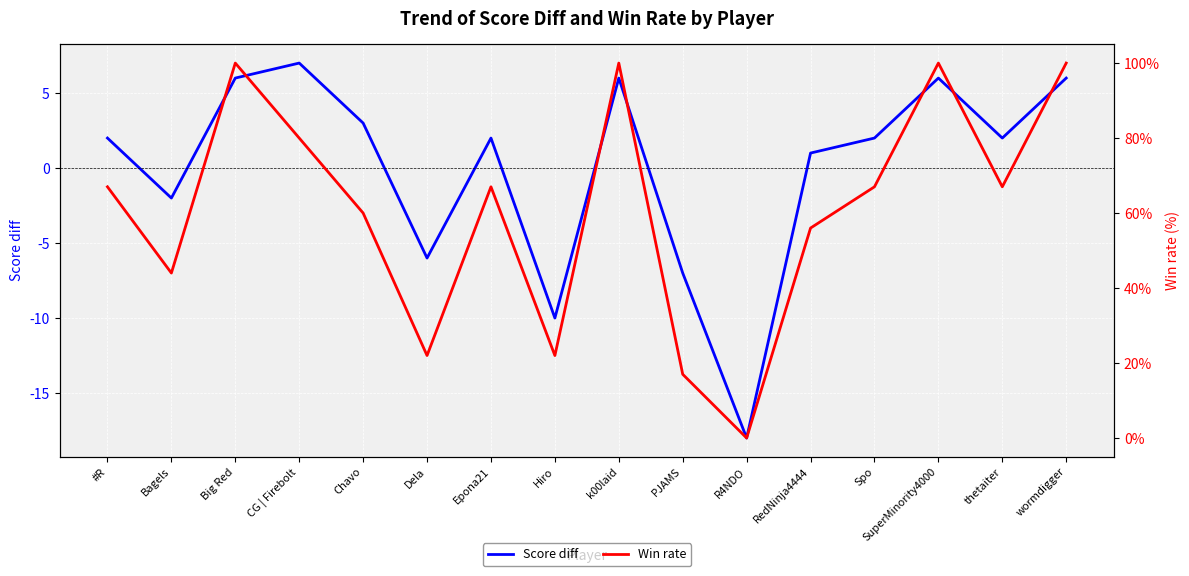

What is the sum of the Score diff values at Epona21 and thetaiter?

4